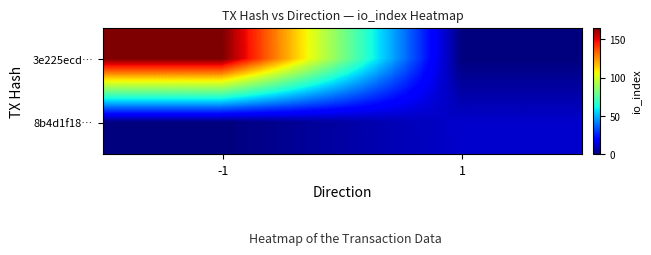

What is the total value across all series at 1?

11